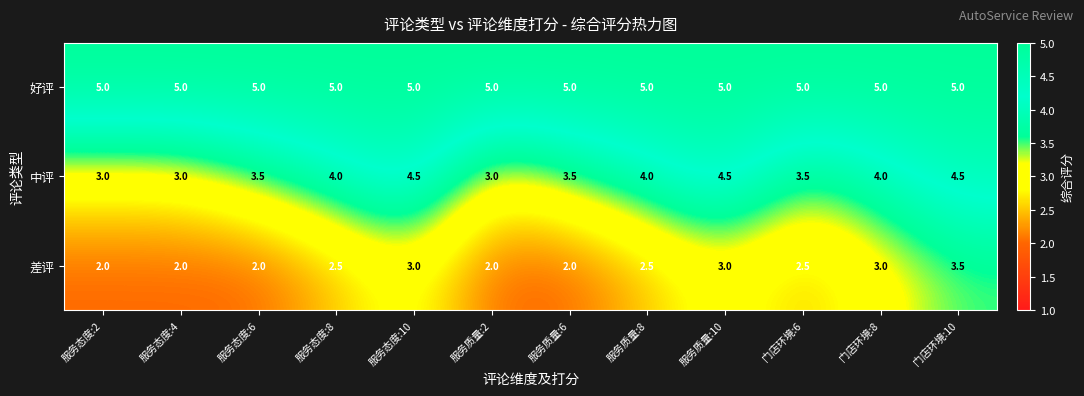

Rank the series by their average value, from highest to lowest.

好评, 中评, 差评